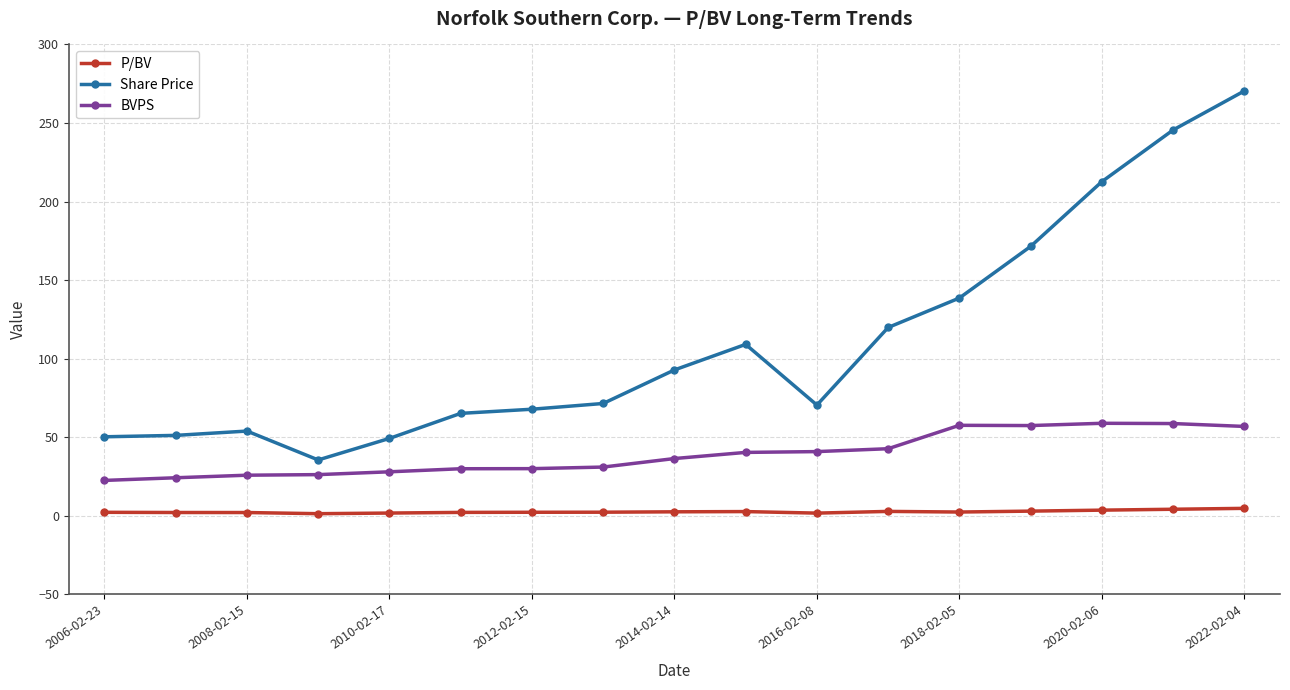

Which series has the largest total across all categories?

Share Price